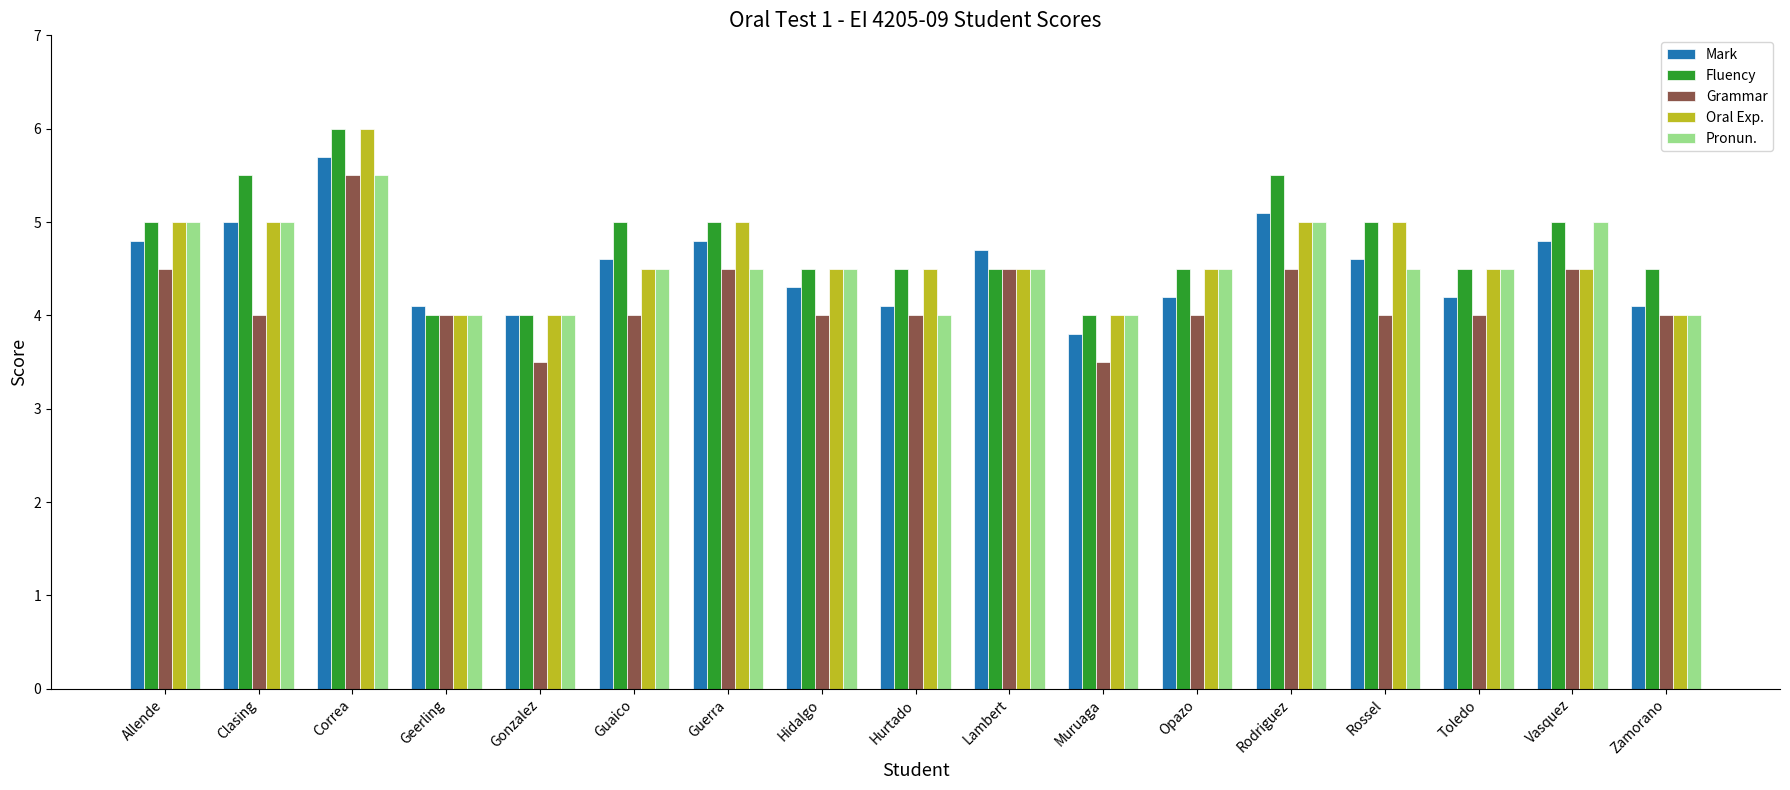

What is the minimum value for Grammar?

3.5